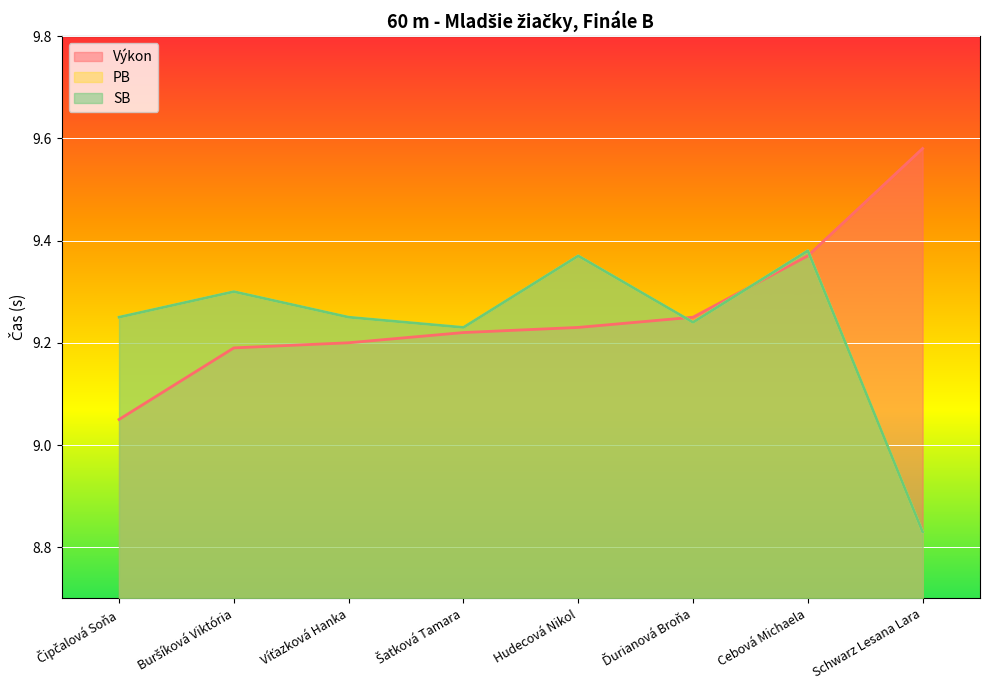

Which series has the widest spread of values?

PB